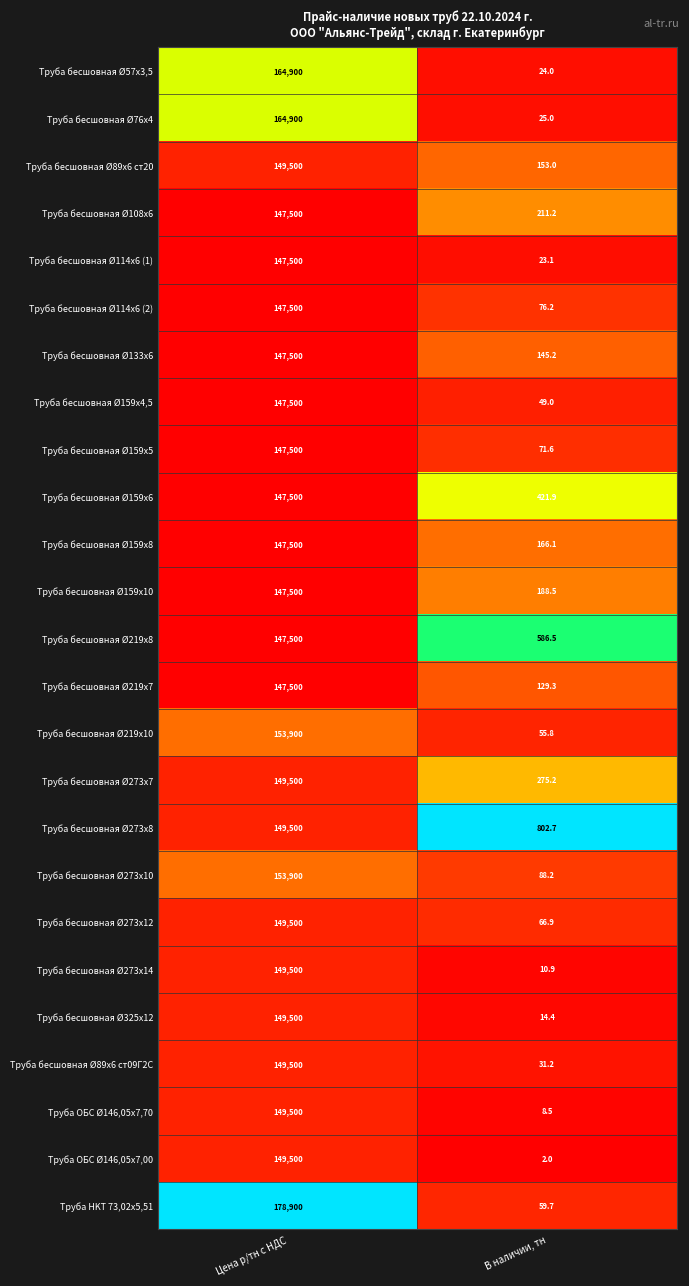

What is the difference between the Труба бесшовная Ø57х3,5 values at Цена р/тн с НДС and В наличии, тн?

164876.0